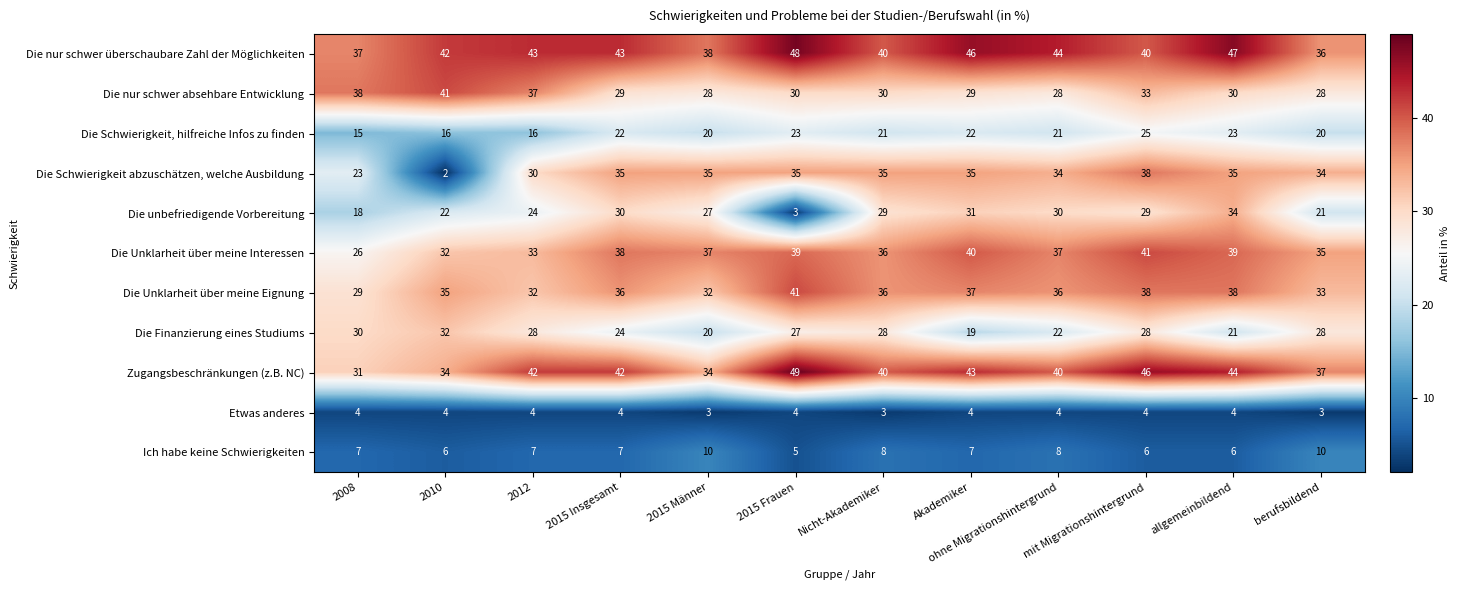

What is the difference between the highest and lowest values at 2015 Frauen?

46